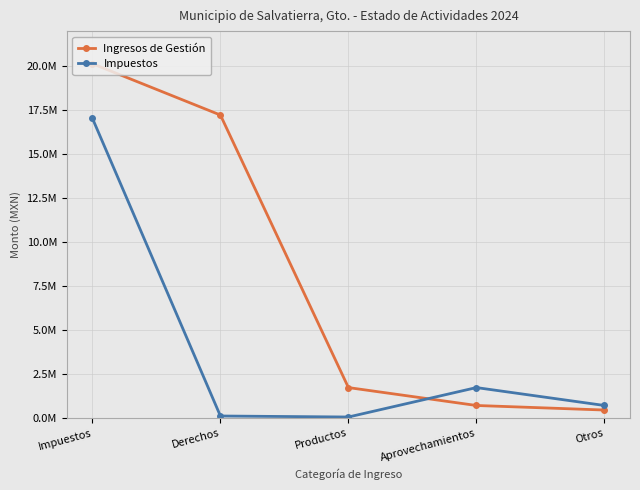

Reading left to right, transcribe all the data shown in this chart.

Ingresos de Gestión: 20148262.3	17229025.2	1737627.4	720079.1	461530.6
Impuestos: 17042181.4	122069.1	64774.8	1737627.4	720079.1